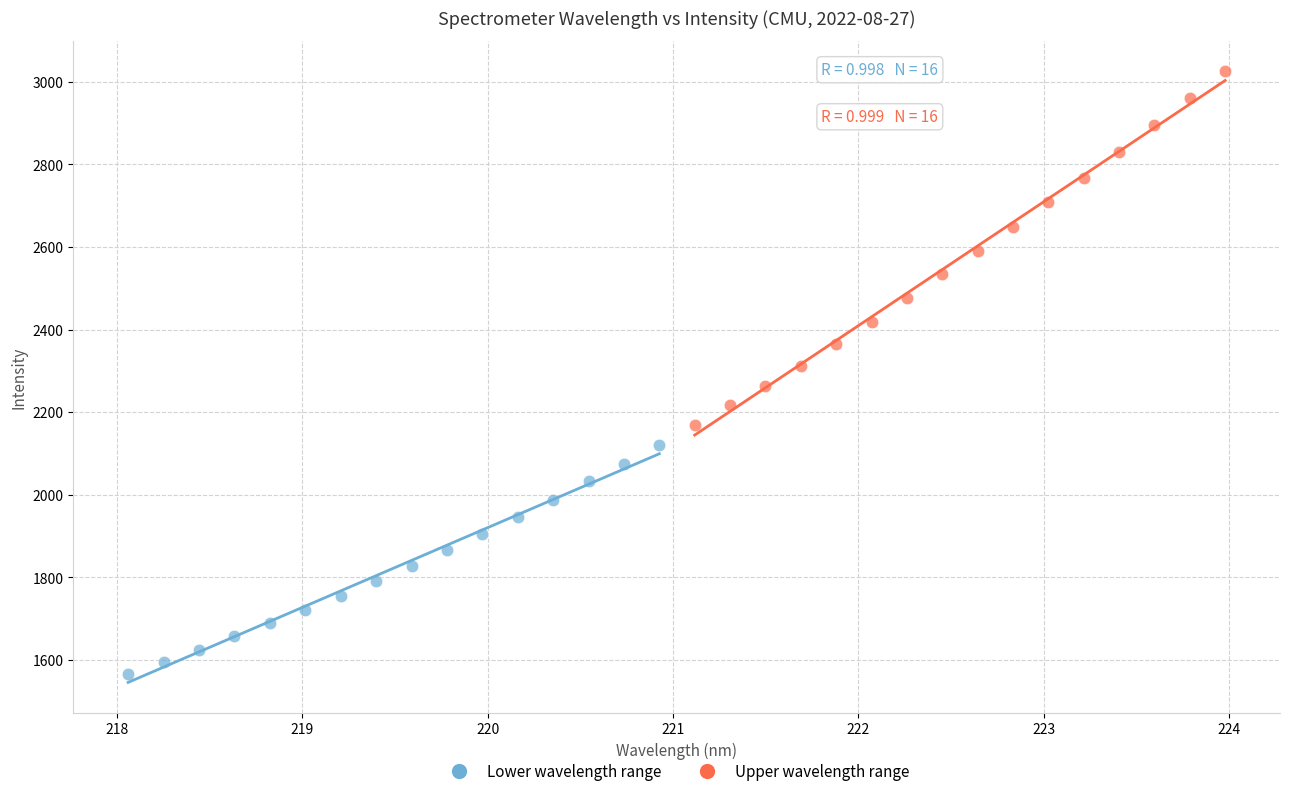

Which series reaches the minimum Y coordinate?

Lower wavelength range